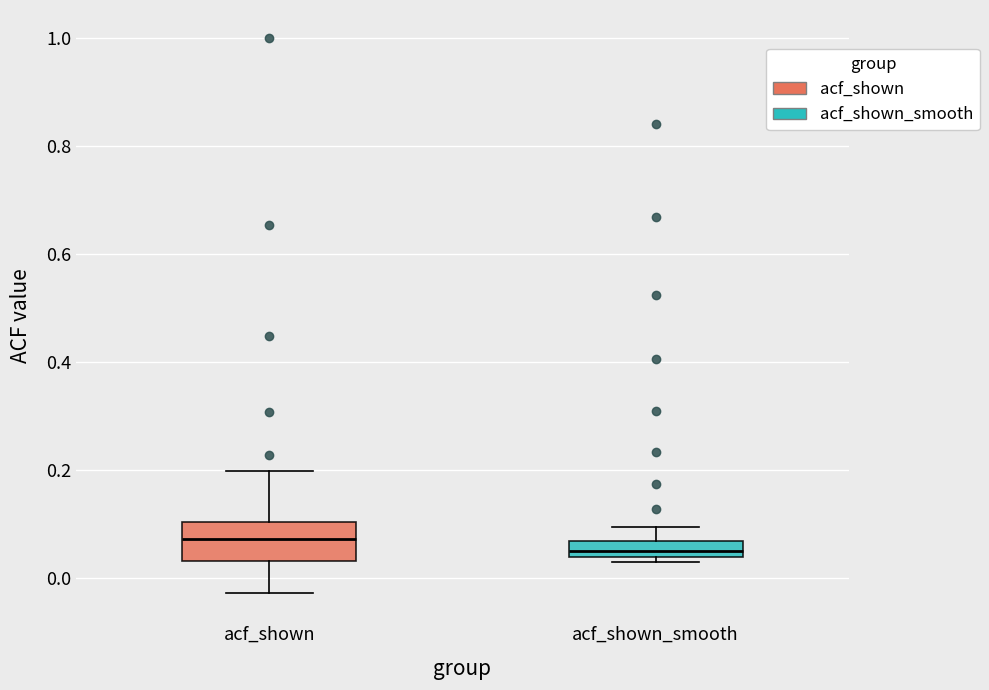

Reading left to right, read every box against the y-axis: the position of its median line, the range the box covers, and the ends of its whiskers. The values are not printed on the chart, so give them approximately, as read against the axis.

acf_shown: median 0.08, box 0.04 to 0.10, whiskers -0.02 to 0.20
acf_shown_smooth: median 0.06 (inside the box), box 0.04 to 0.06, whiskers 0.04 (just below the box's lower edge) to 0.10